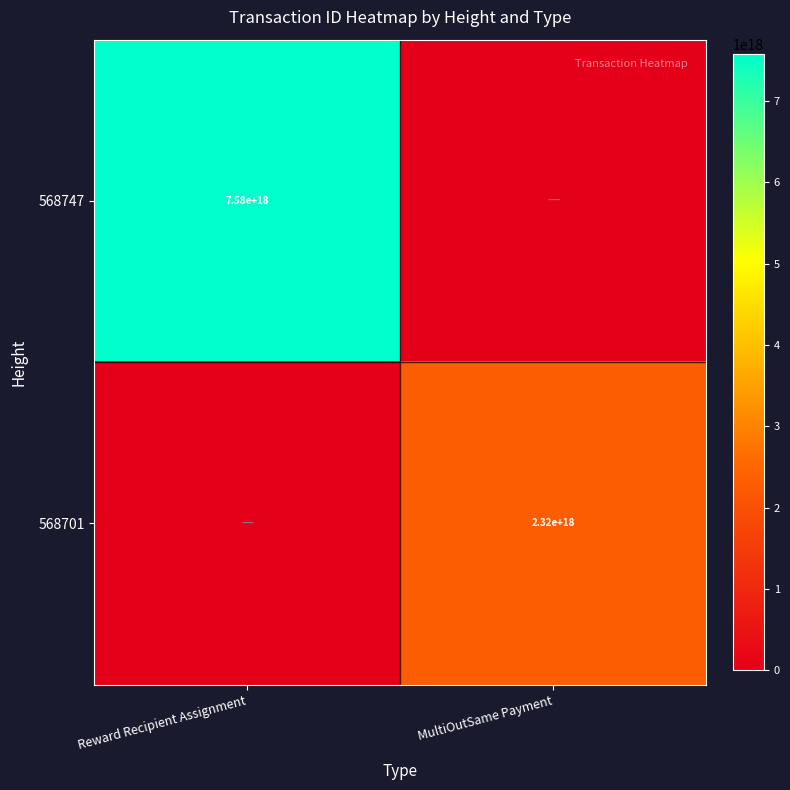

True or false: 568747 has a value of 12831698440294840320 at Reward Recipient Assignment.

False